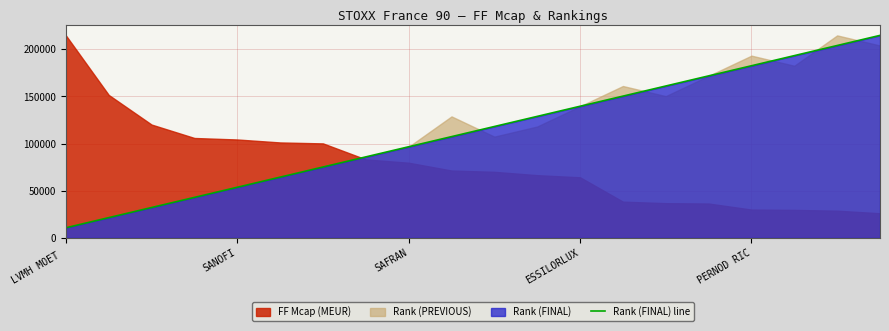

The Rank (FINAL) line series shows 53652.6 at SANOFI. True or false?

True